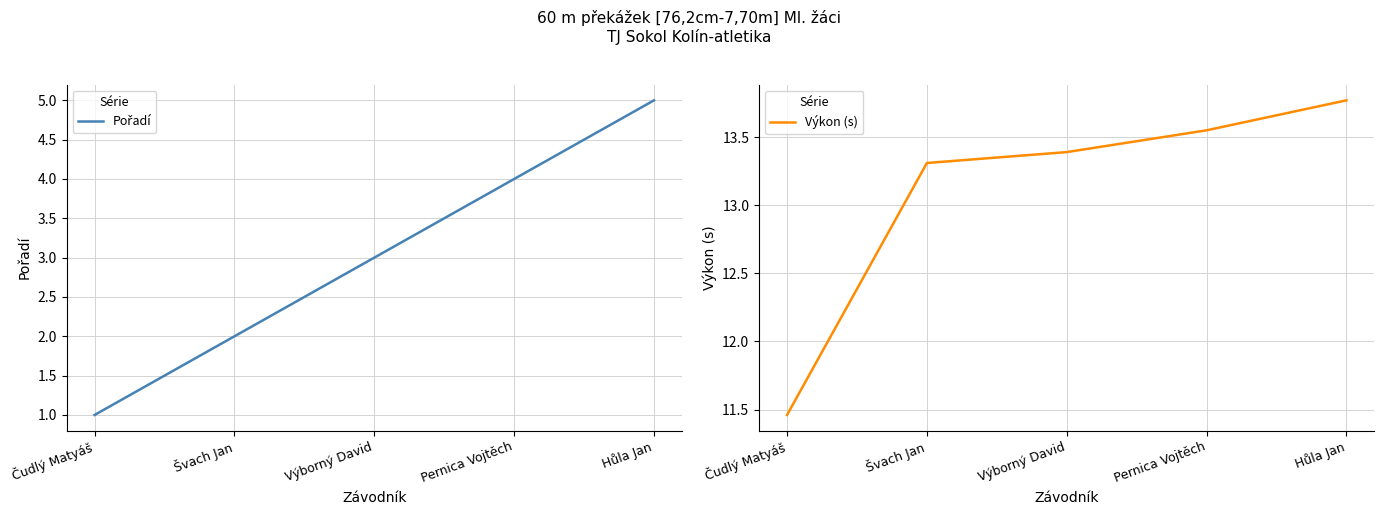

How many Pořadí values are between 2 and 4?

3